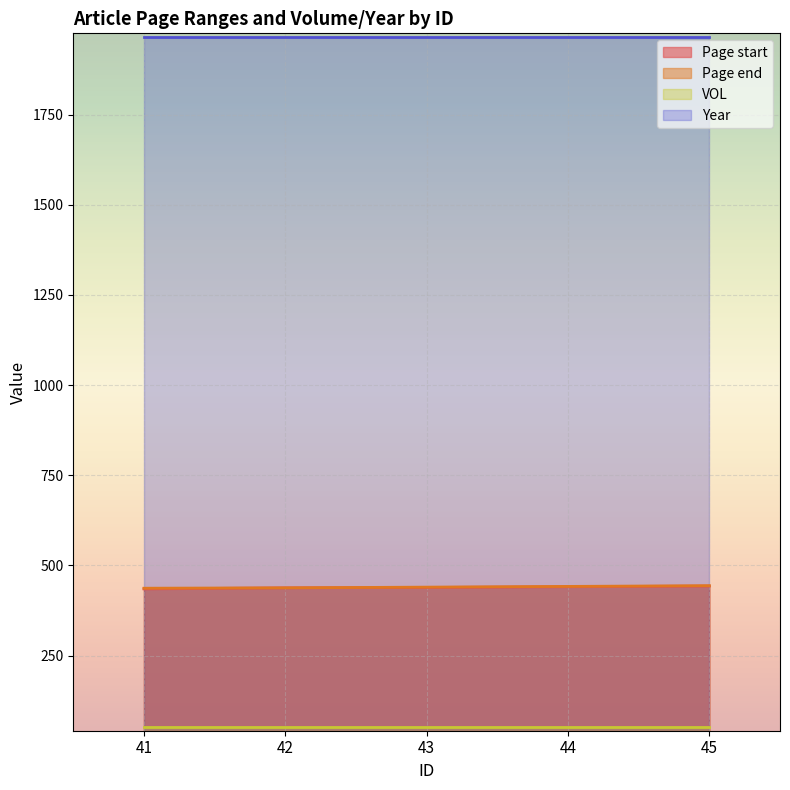

Count the Page end values in the range 438 to 442.

3